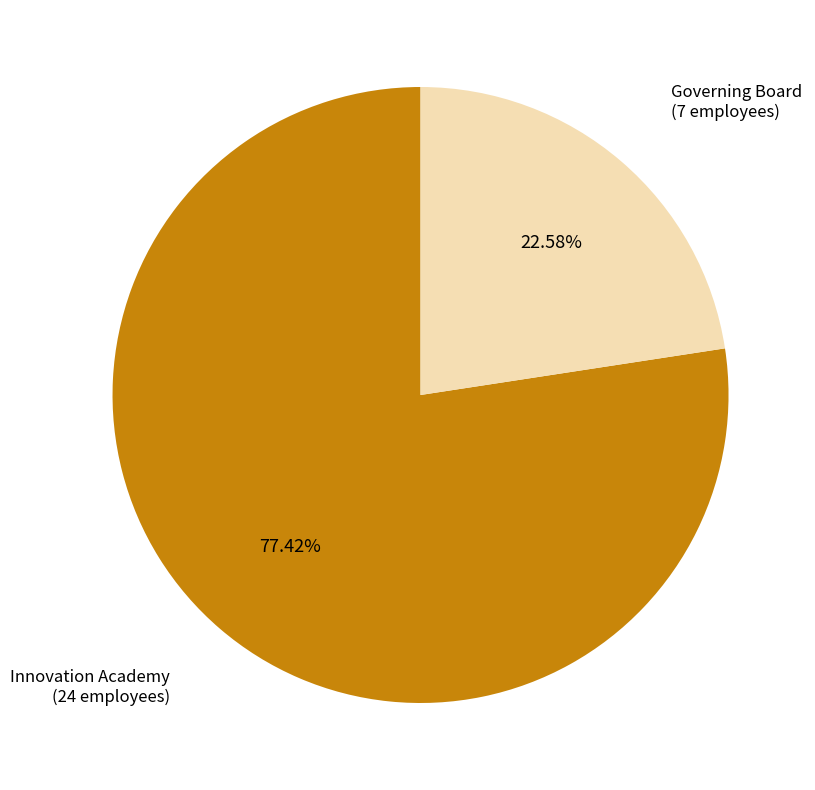

To the nearest percent, what portion does Innovation Academy represent?

77%